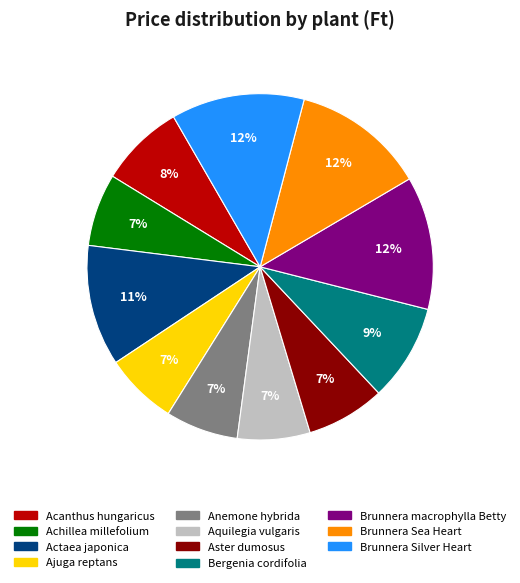

What percentage is the Acanthus hungaricus slice, to the nearest percent?

8%